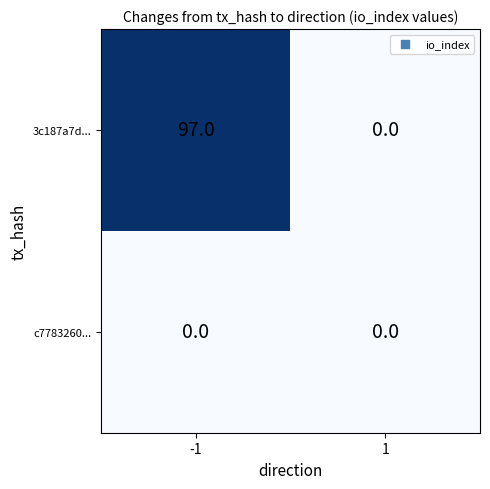

True or false: 3c187a7d... has a value of -35 at 1.

False